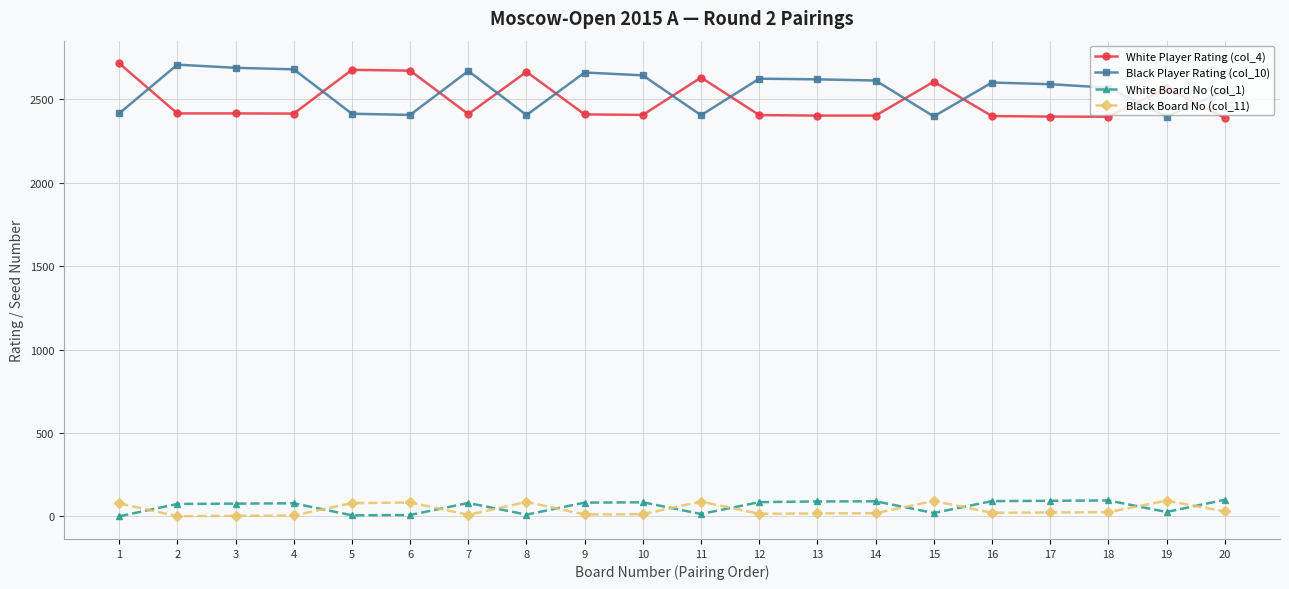

Where does the Black Player Rating (col_10) series first go above 2599?

2